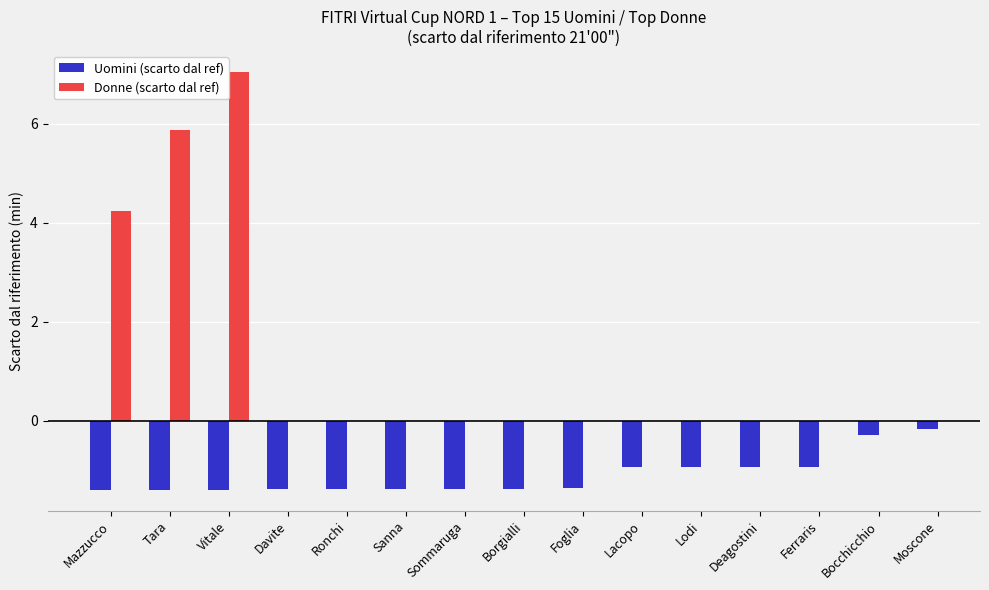

What is the minimum value shown in the chart?

-1.4